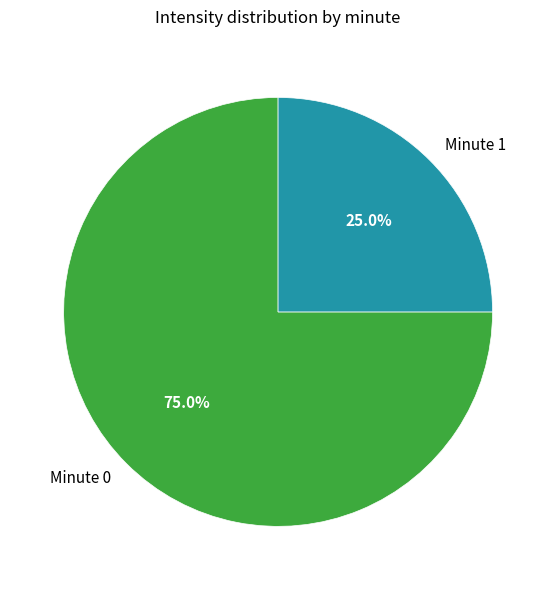

How many slices are in this pie chart?

2